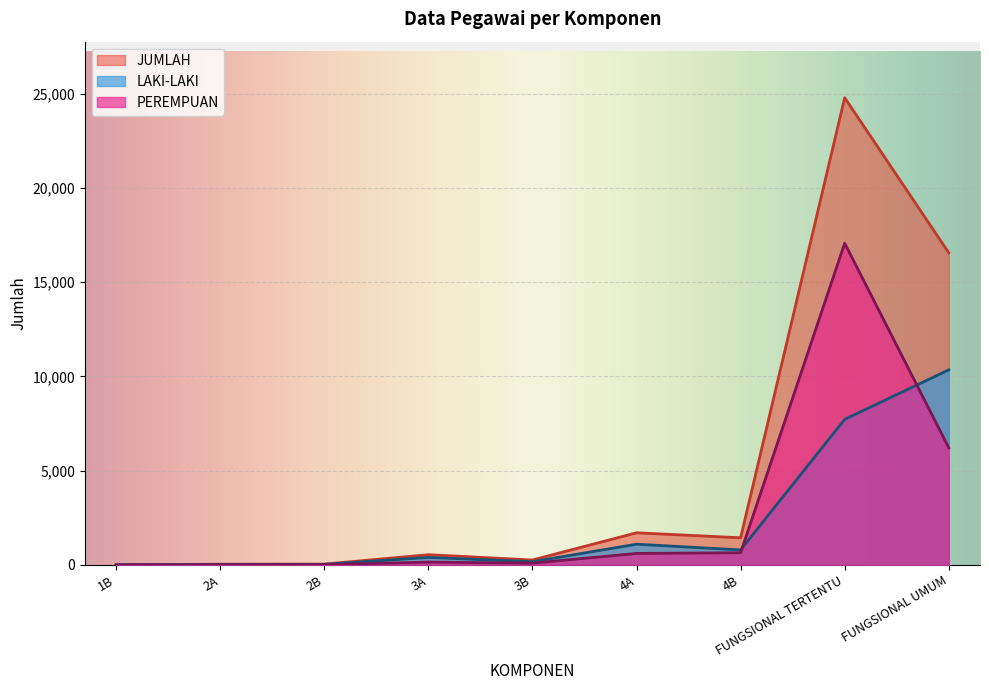

True or false: PEREMPUAN and JUMLAH intersect in this chart.

False